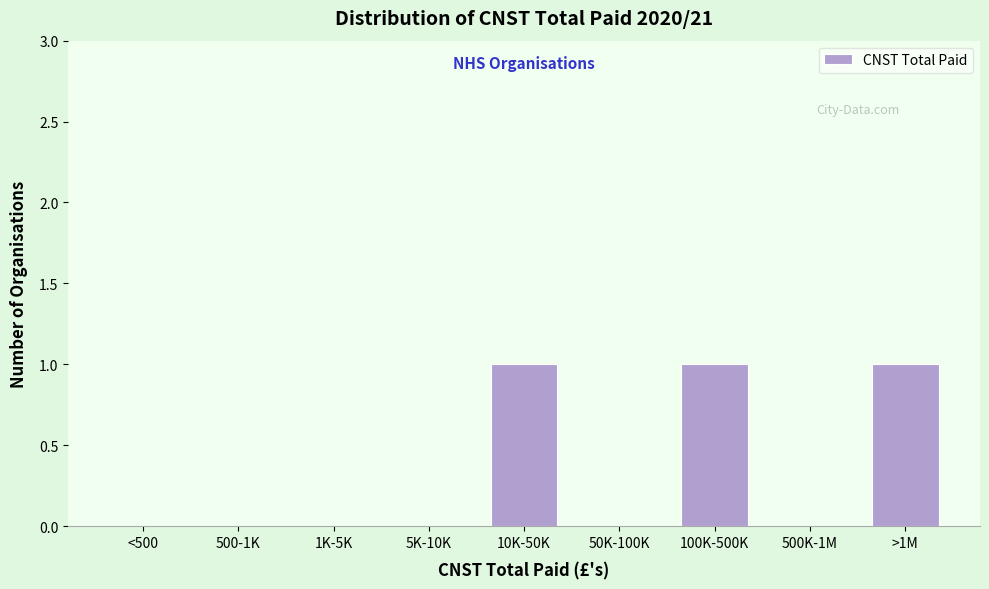

Reading left to right, transcribe all the data shown in this chart.

<500=0	500-1K=0	1K-5K=0	5K-10K=0	10K-50K=1	50K-100K=0	100K-500K=1	500K-1M=0	>1M=1